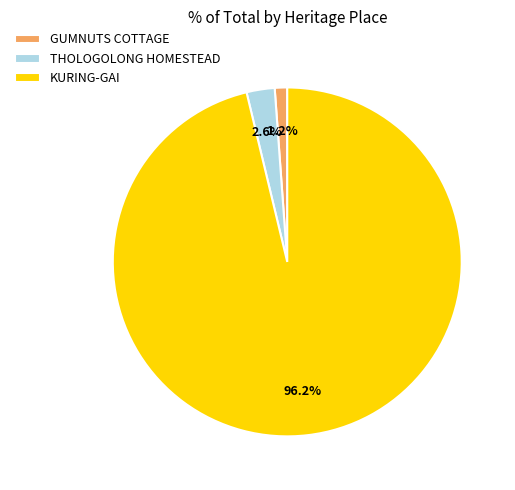

Combined, do THOLOGOLONG HOMESTEAD and KURING-GAI account for over 50%?

Yes